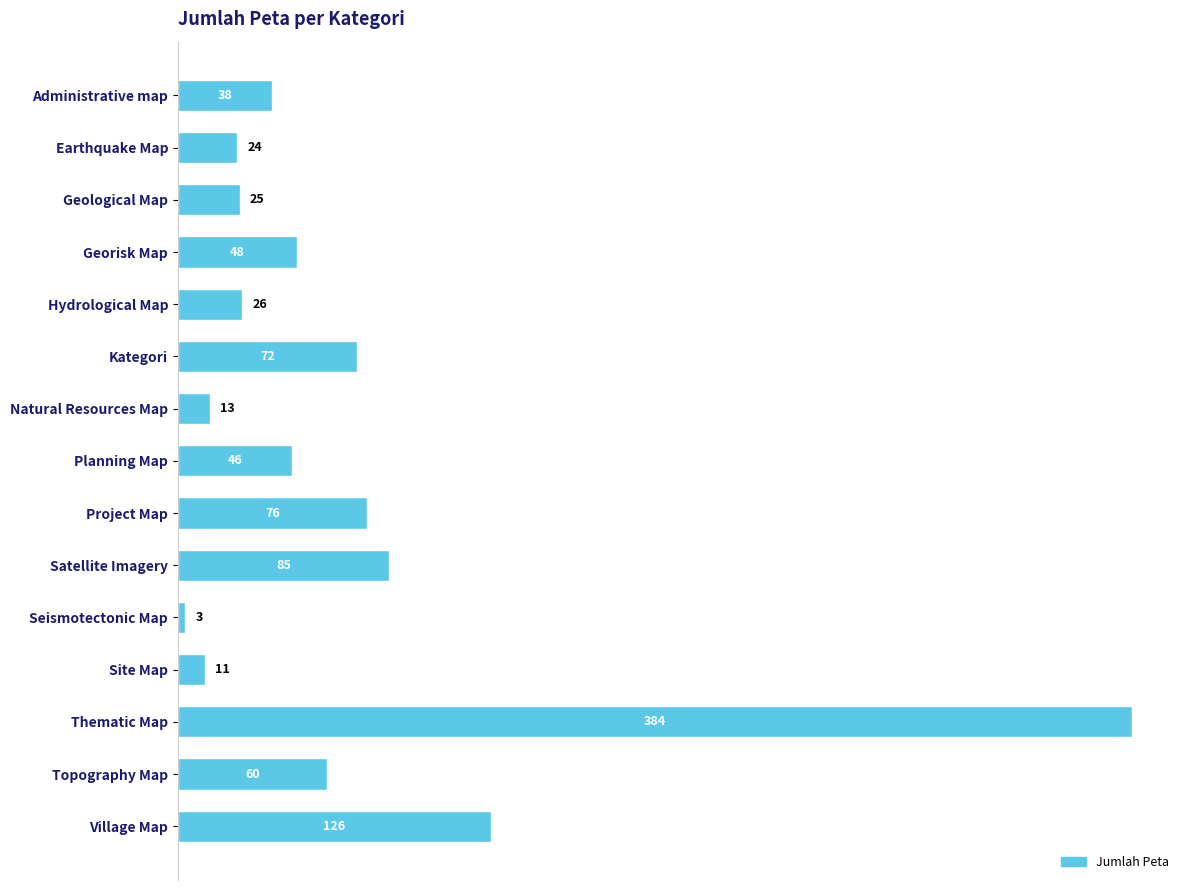

What is the difference between the second highest and second lowest values?

115